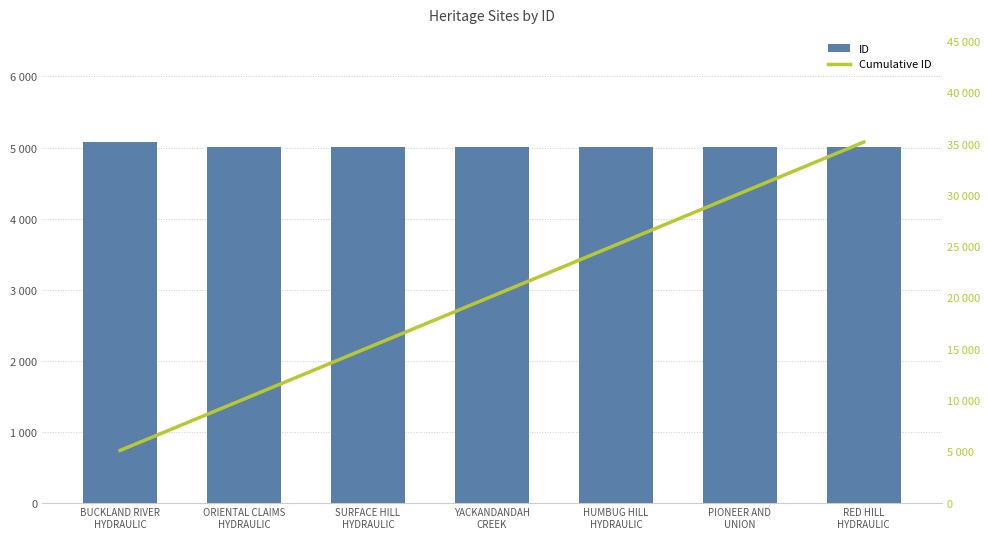

List the series in order of their peak value, lowest first.

ID, Cumulative ID